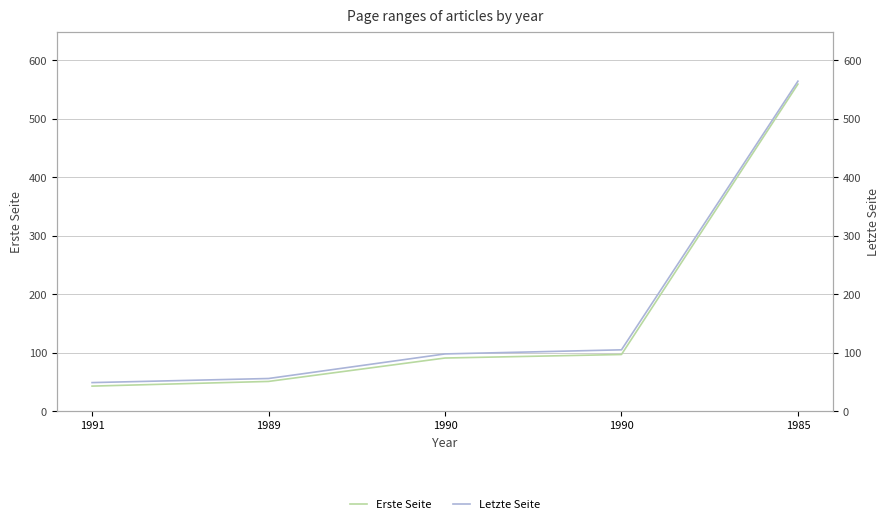

What are all the series names shown in the legend?

Erste Seite, Letzte Seite